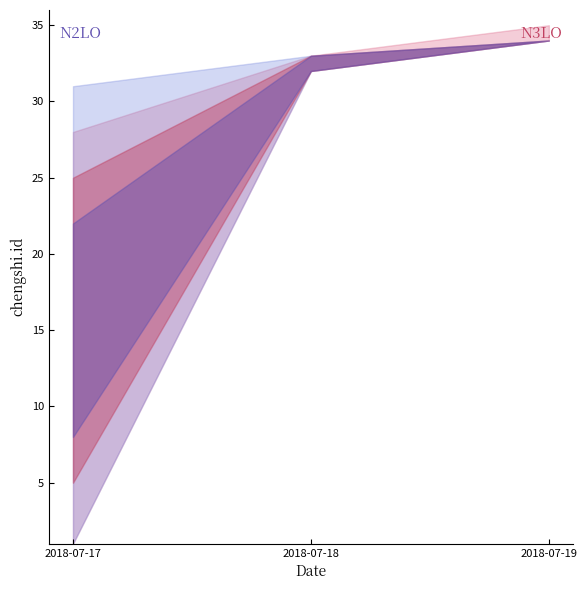

Which series has the widest spread of values?

N2LO_lower